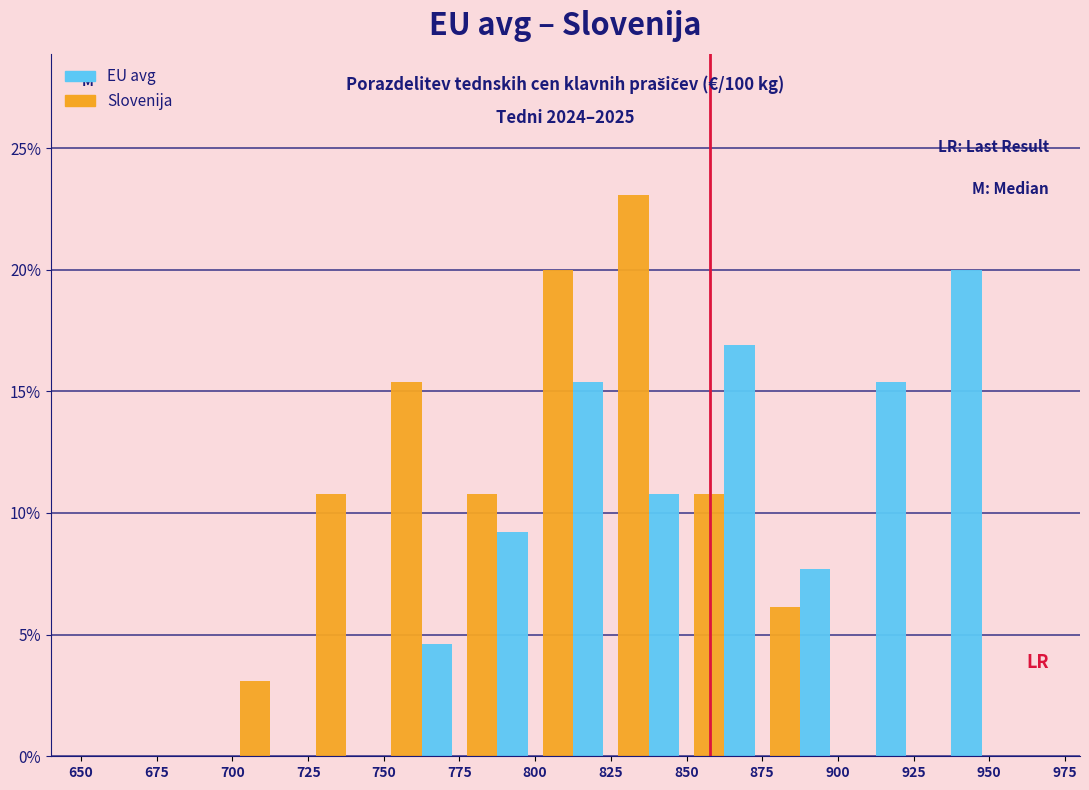

In the EU avg series, which range on the x-axis has the tallest bar?

925 to 950